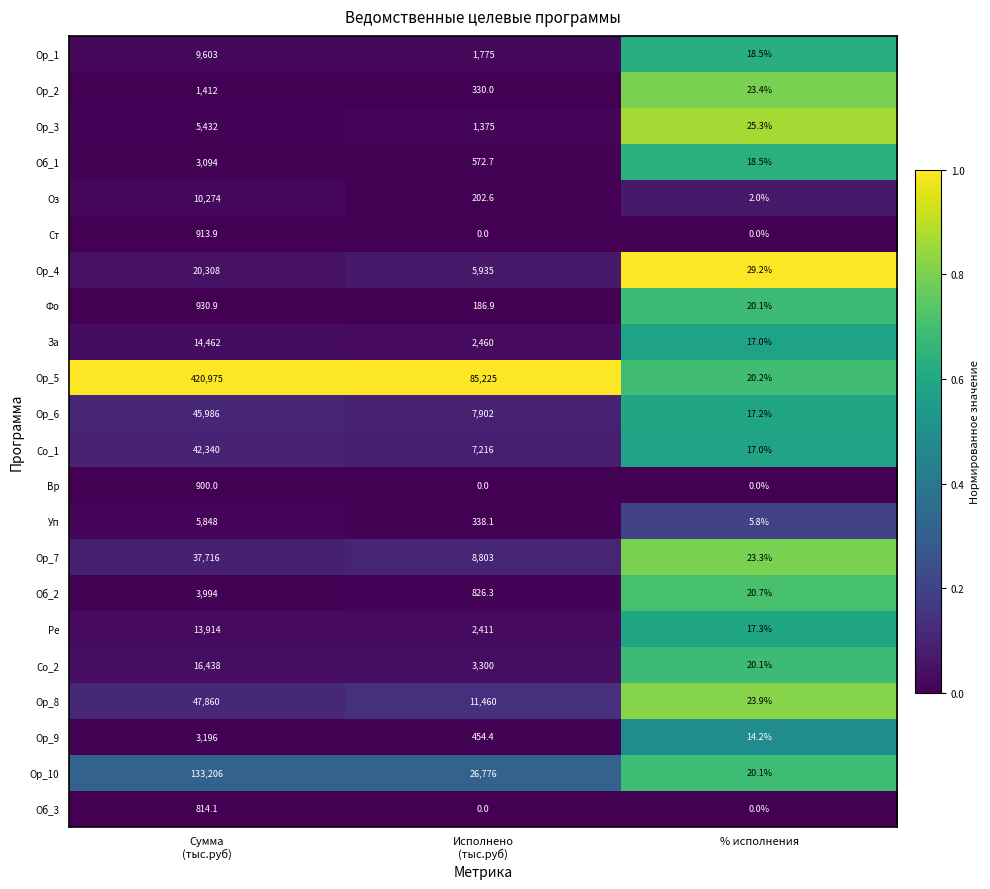

True or false: Ст has a value of 492.5 at % исполнения.

False